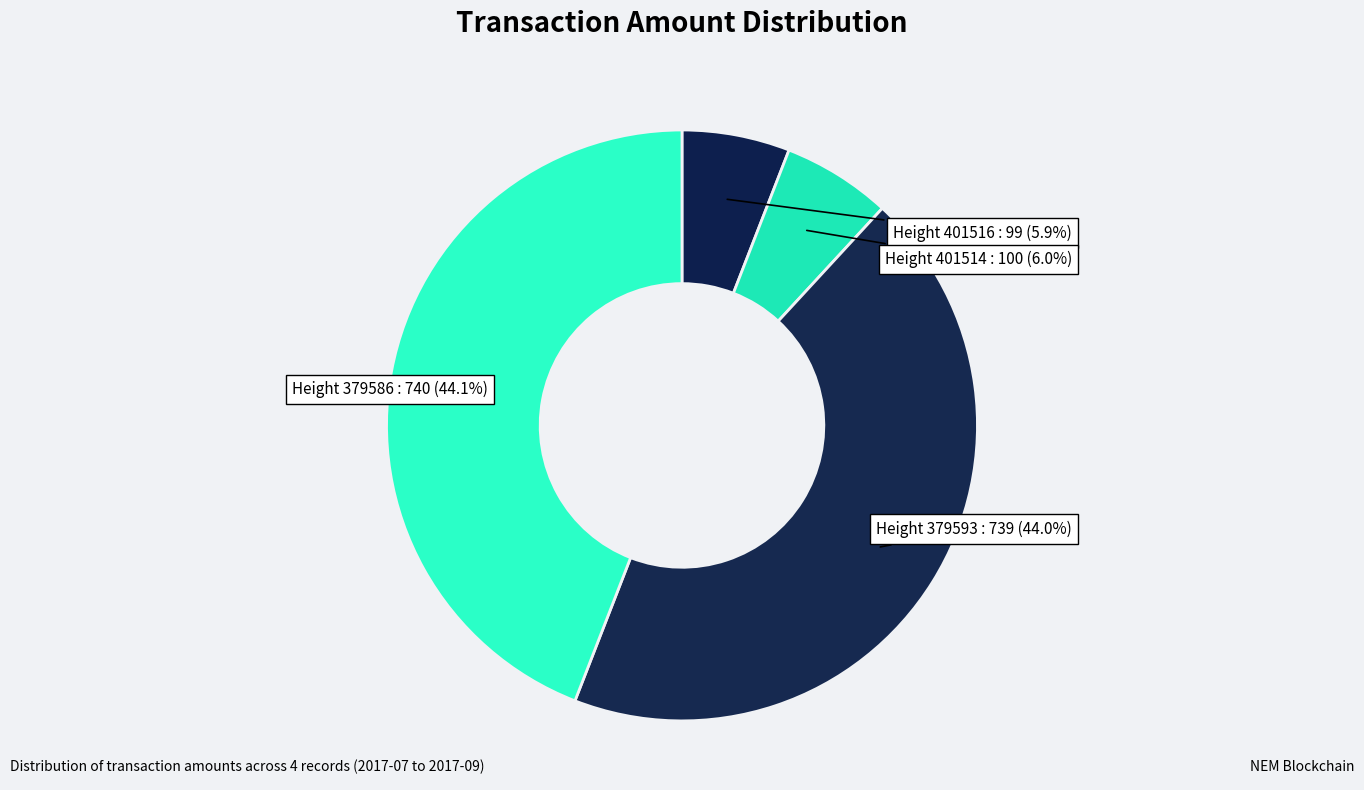

Which slice is the largest?

379586